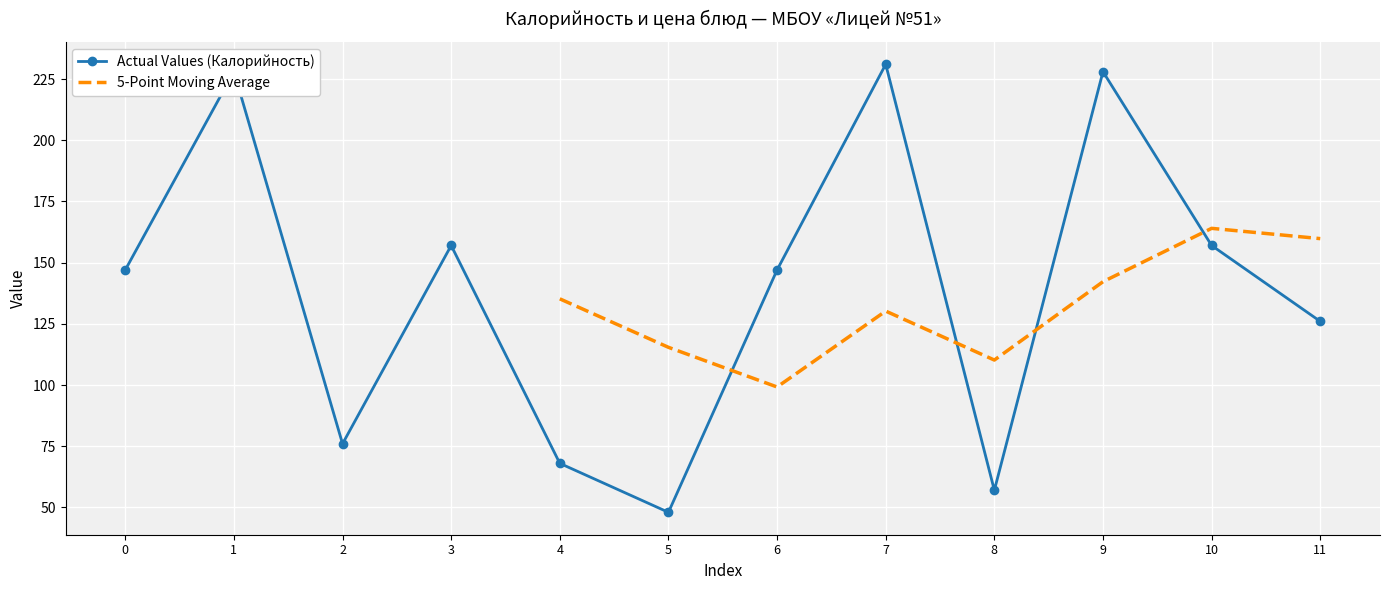

At which category does Actual Values (Калорийность) reach its first local peak?

1